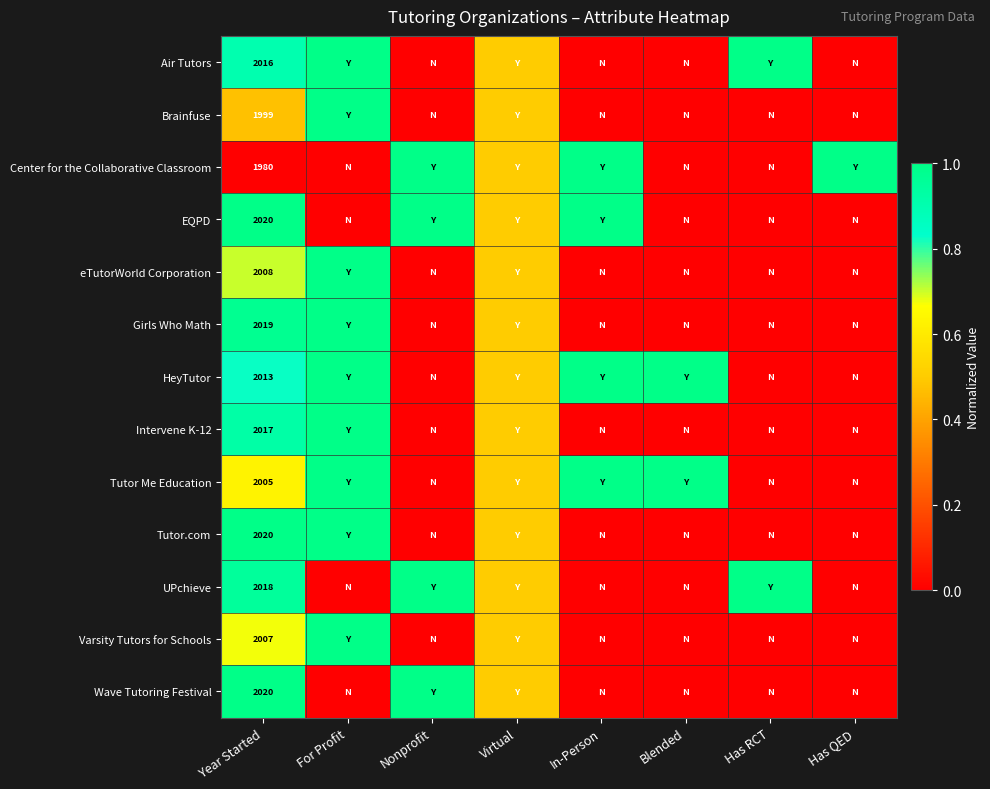

At how many categories does at least one series exceed 0?

8